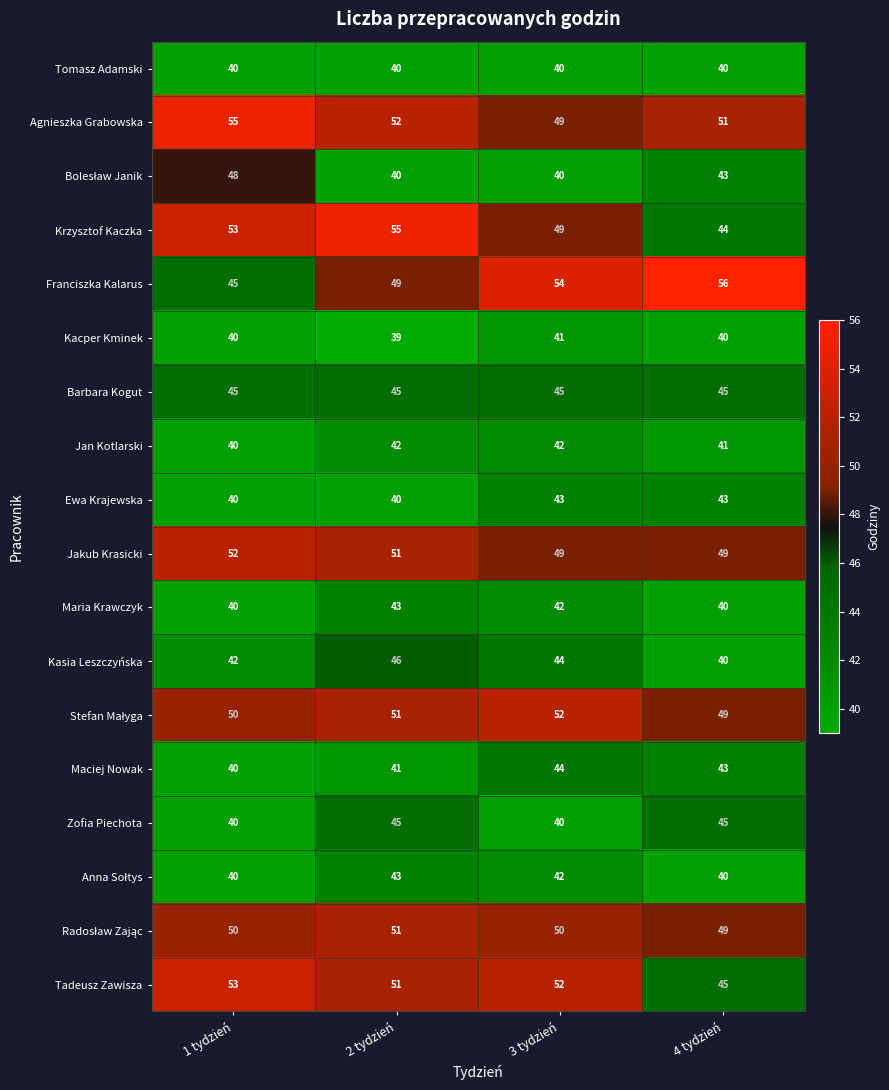

What is the spread (max minus min) of values at 1 tydzień?

15